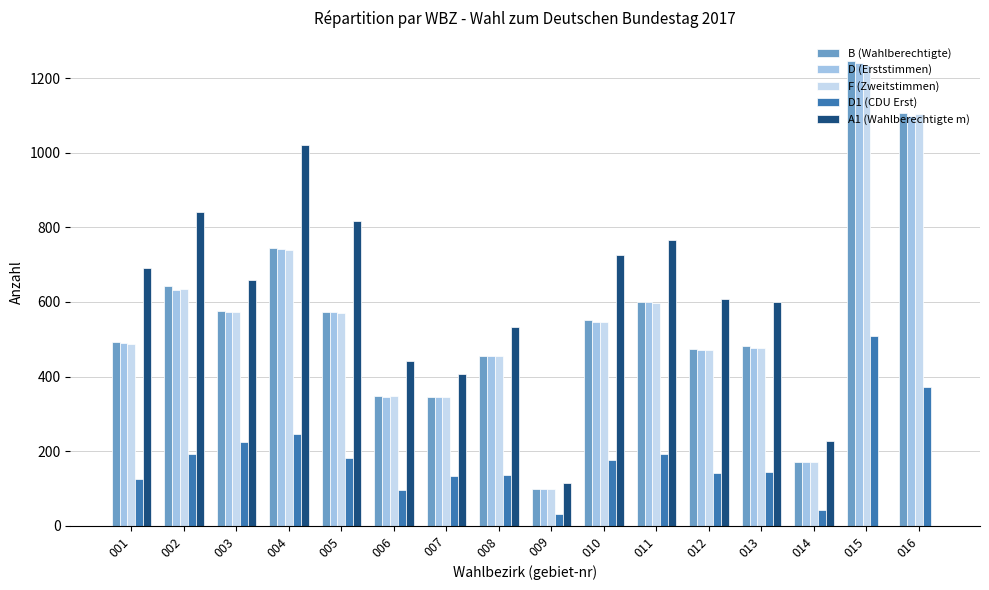

How many groups of bars are there?

16